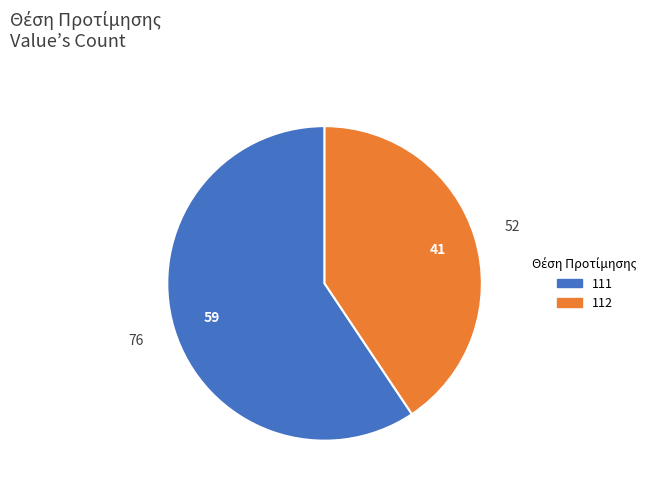

Count the number of slices in the pie.

2